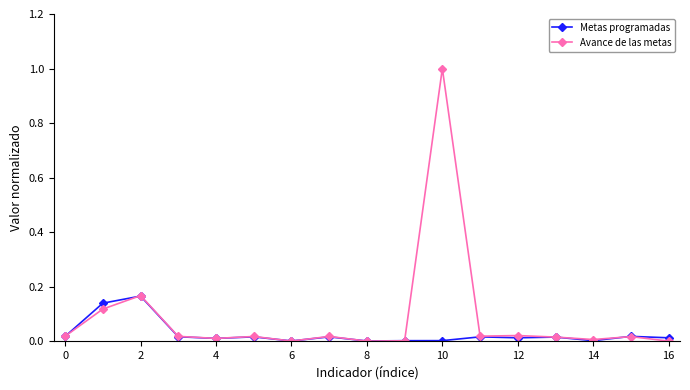

True or false: Avance de las metas and Metas programadas cross at least once.

True